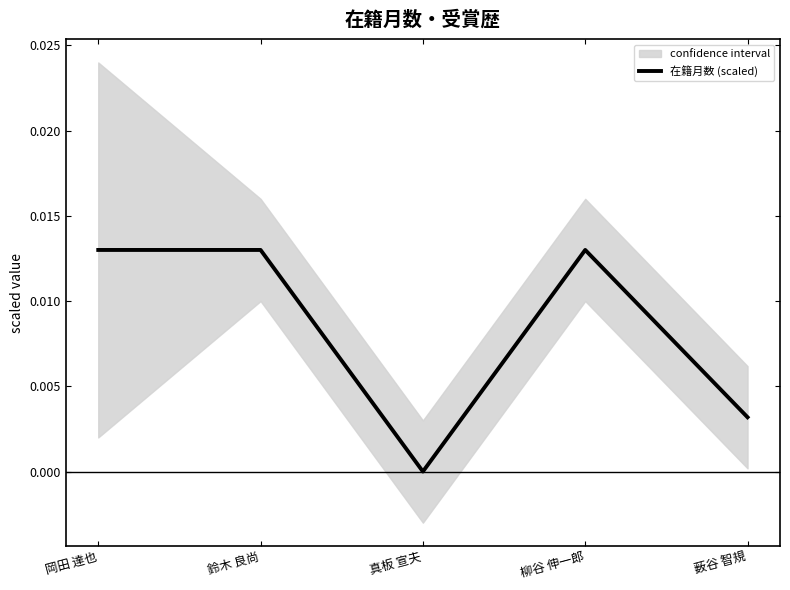

The chart shows a value of 0.0 at 真板 宣夫. True or false?

True